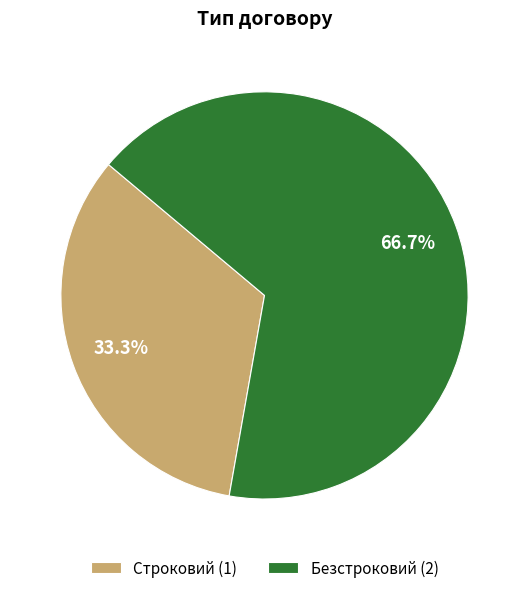

Do Строковий and Безстроковий together represent more than half of the pie?

Yes